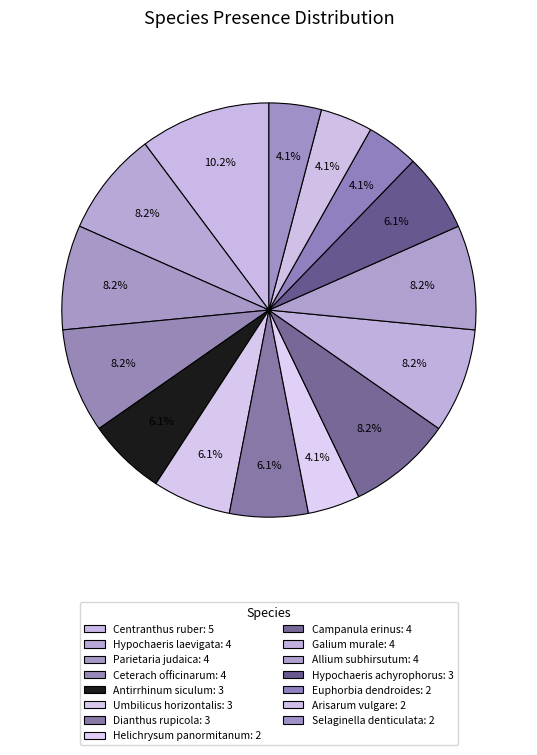

To the nearest percent, what portion does Allium subhirsutum represent?

8%